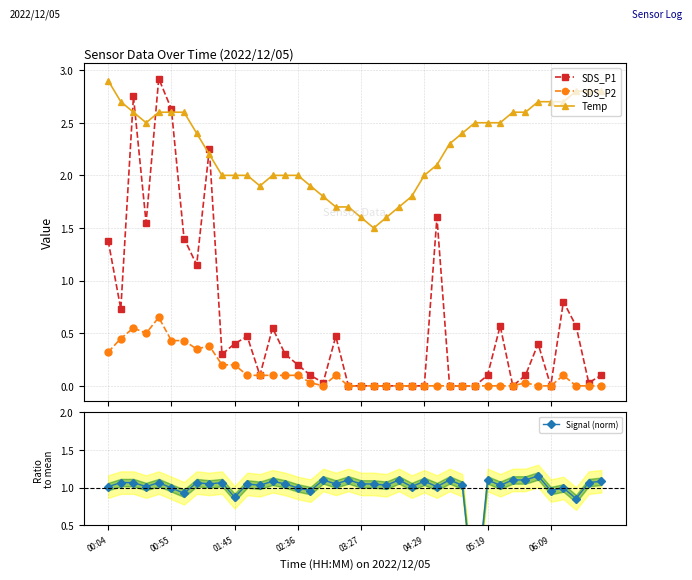

What is the approximate value of Temp at 39?

2.8